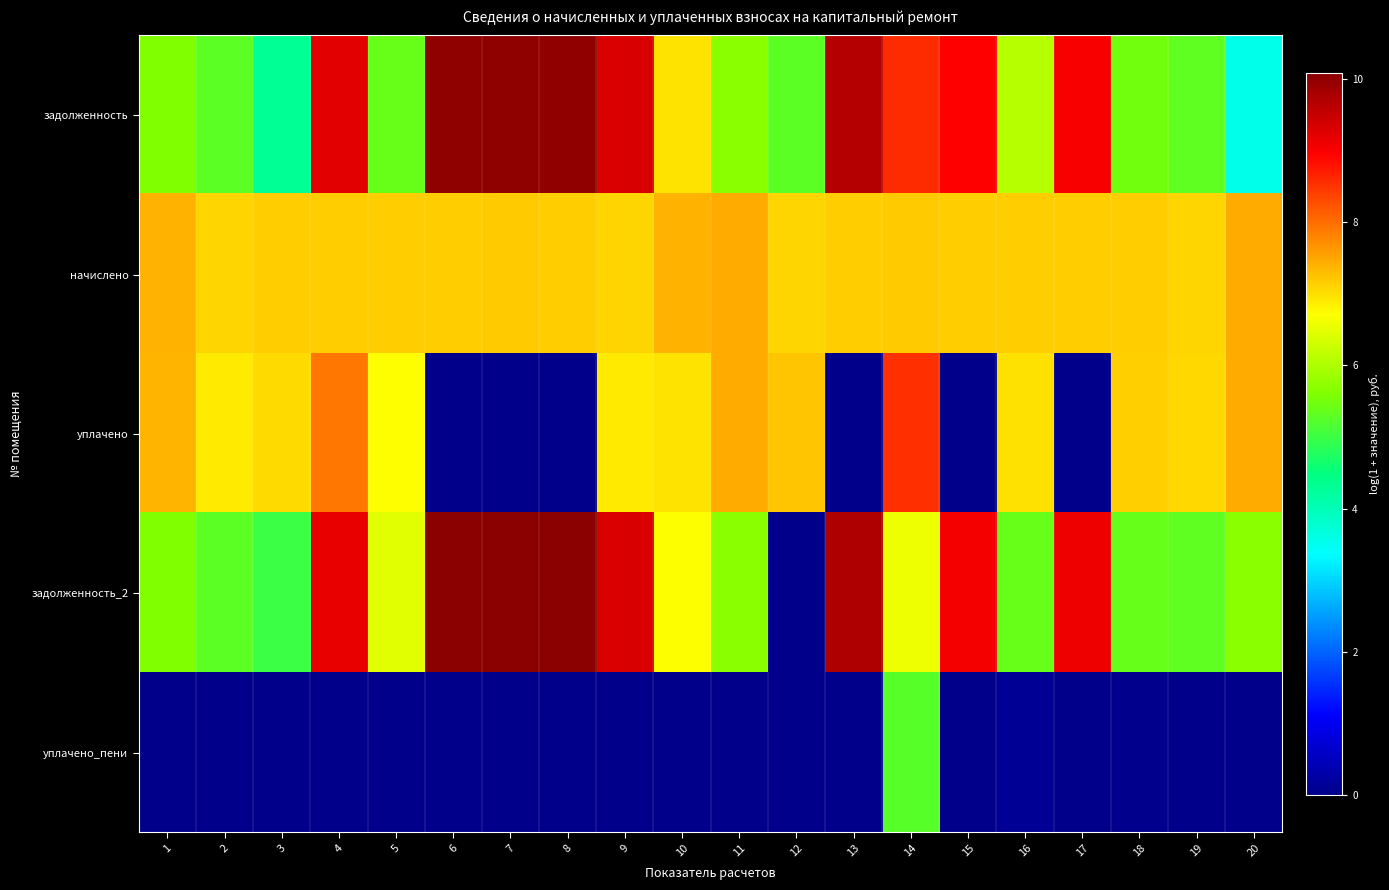

Reading left to right, transcribe all the data shown in this chart.

задолженность: 1=5.6	2=5.3	3=4.3	4=9.2	5=5.4	6=10.0	7=10.0	8=10.0	9=9.3	10=7.0	11=5.7	12=5.3	13=9.7	14=8.6	15=9.0	16=6.1	17=9.0	18=5.5	19=5.3	20=3.5
начислено: 1=7.4	2=7.1	3=7.2	4=7.2	5=7.2	6=7.2	7=7.2	8=7.2	9=7.1	10=7.4	11=7.5	12=7.1	13=7.2	14=7.2	15=7.2	16=7.2	17=7.2	18=7.2	19=7.1	20=7.5
уплачено: 1=7.4	2=6.9	3=7.0	4=7.9	5=6.7	6=0.0	7=0.0	8=0.0	9=6.9	10=7.0	11=7.4	12=7.2	13=0.0	14=8.5	15=0.0	16=7.0	17=0.0	18=7.1	19=7.1	20=7.4
задолженность_2: 1=5.6	2=5.3	3=5.0	4=9.2	5=6.5	6=10.1	7=10.1	8=10.1	9=9.3	10=6.7	11=5.7	12=0.0	13=9.7	14=6.6	15=9.1	16=5.4	17=9.1	18=5.4	19=5.3	20=5.7
уплачено_пени: 1=0.0	2=0.0	3=0.0	4=0.0	5=0.0	6=0.0	7=0.0	8=0.0	9=0.0	10=0.0	11=0.0	12=0.0	13=0.0	14=5.3	15=0.0	16=0.1	17=0.0	18=0.0	19=0.0	20=0.0